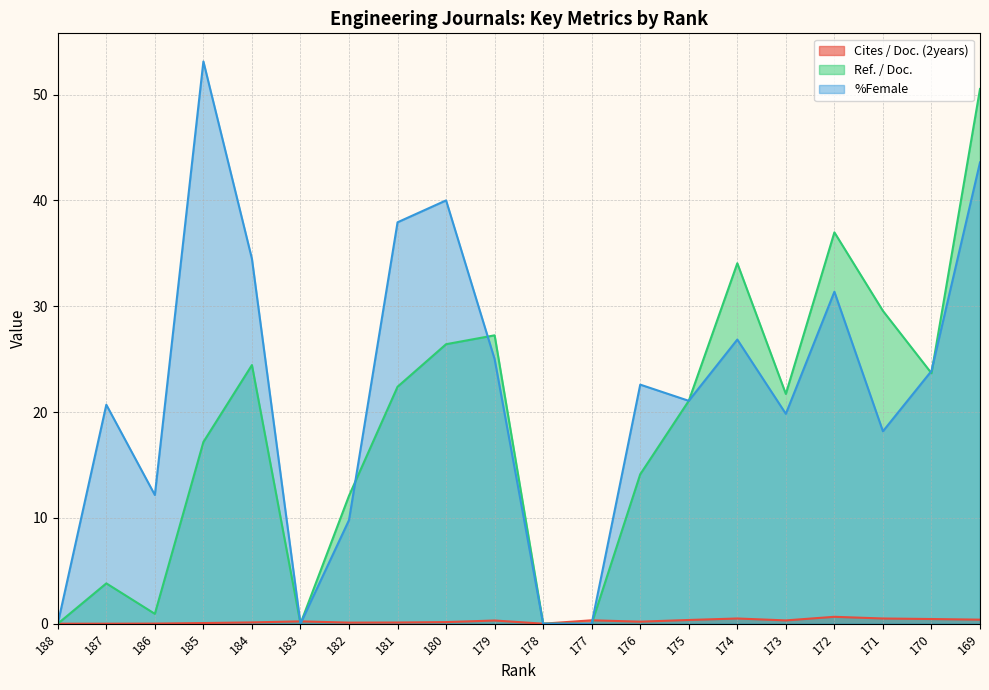

How many intersections are there between Cites / Doc. (2years) and Ref. / Doc.?

3